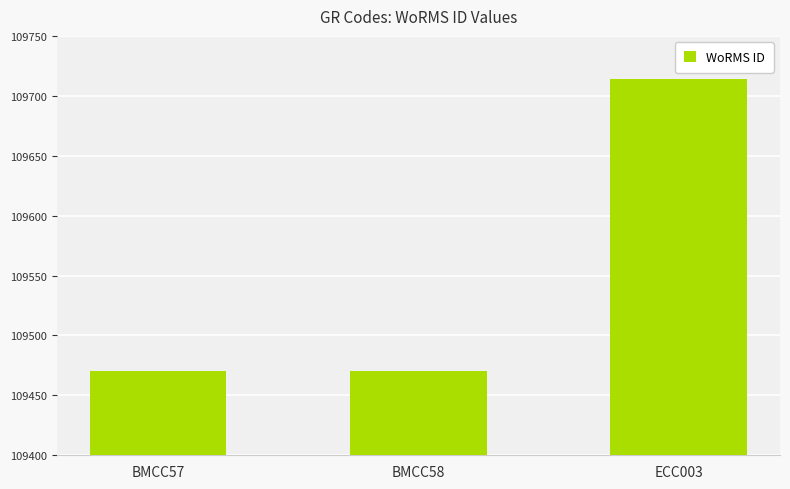

What is the average value?

109551